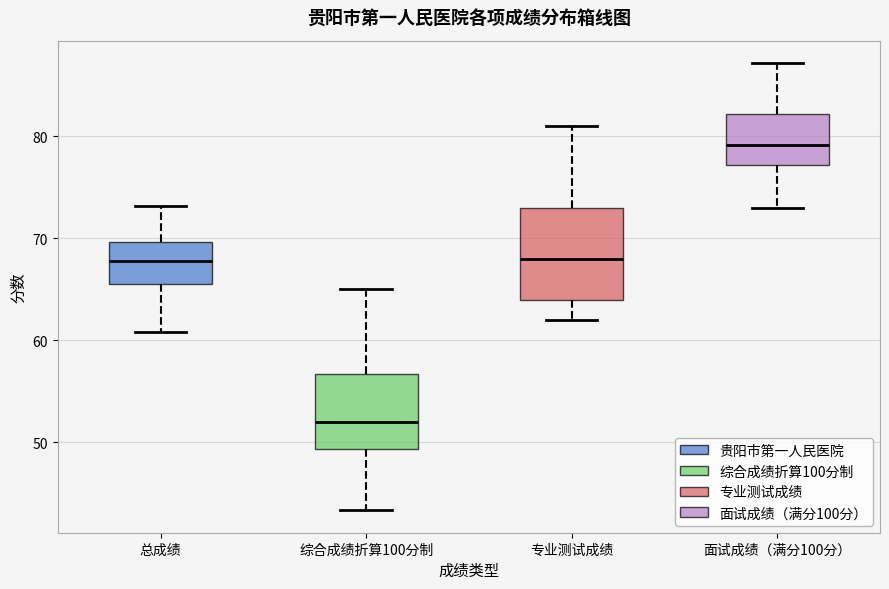

Reading left to right, transcribe this box plot: for each box, give where its median line is, the range the box spans, and where its two whiskers end, as read against the y-axis. The values are not printed on the chart, so give them approximately, as read against the axis.

总成绩: median 68, box 66 to 70, whiskers 61 to 73
综合成绩折算100分制: median 52, box 49 to 57, whiskers 43 to 65
专业测试成绩: median 68, box 64 to 73, whiskers 62 to 81
面试成绩（满分100分）: median 79, box 77 to 82, whiskers 73 to 87